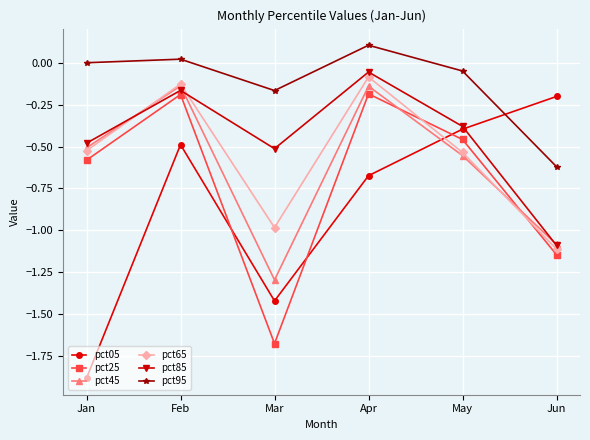

True or false: pct85 and pct95 intersect in this chart.

False